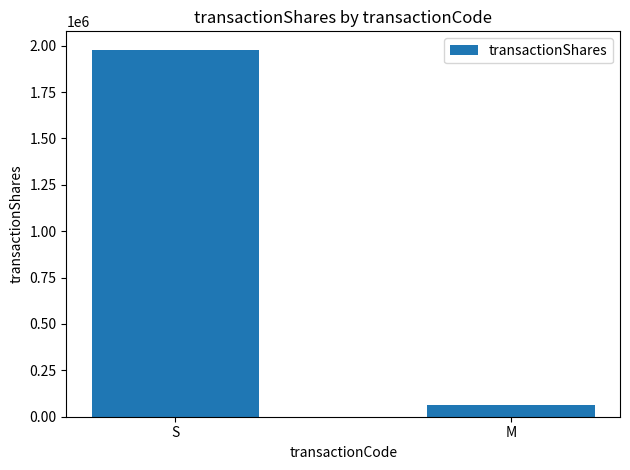

What is the change in value from S to M?

-1912528